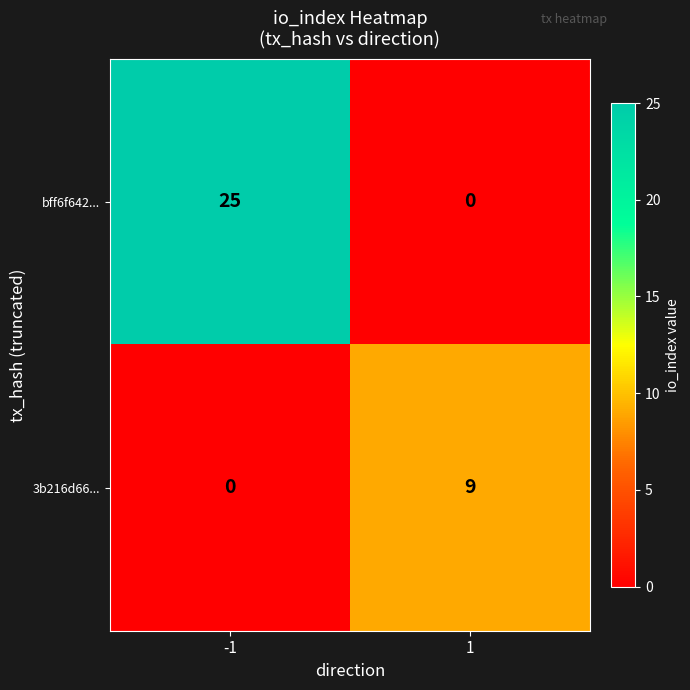

How many distinct data groups are displayed?

2